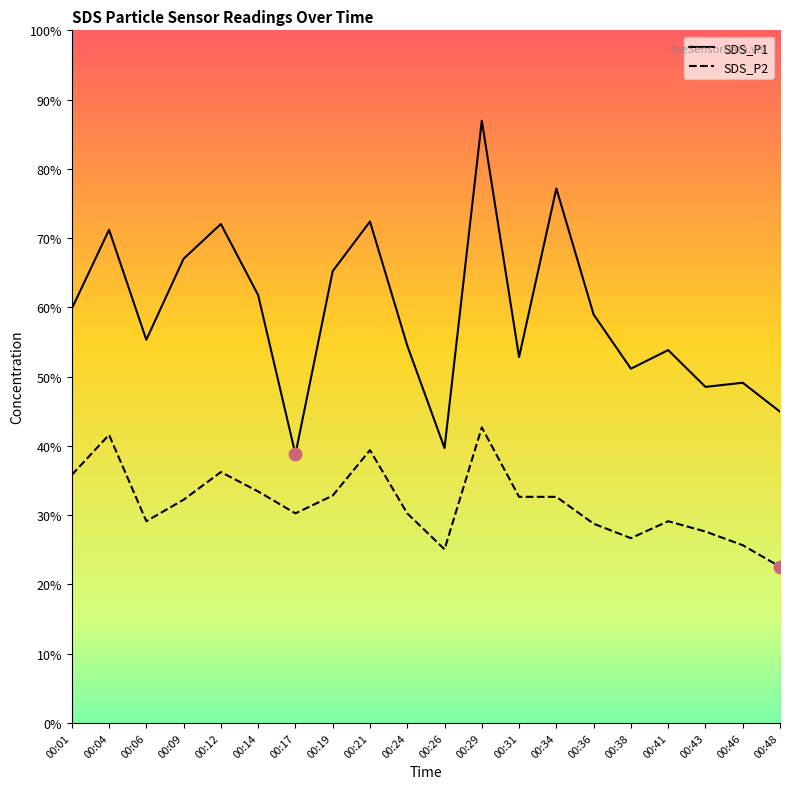

Which series has the largest total across all categories?

SDS_P1